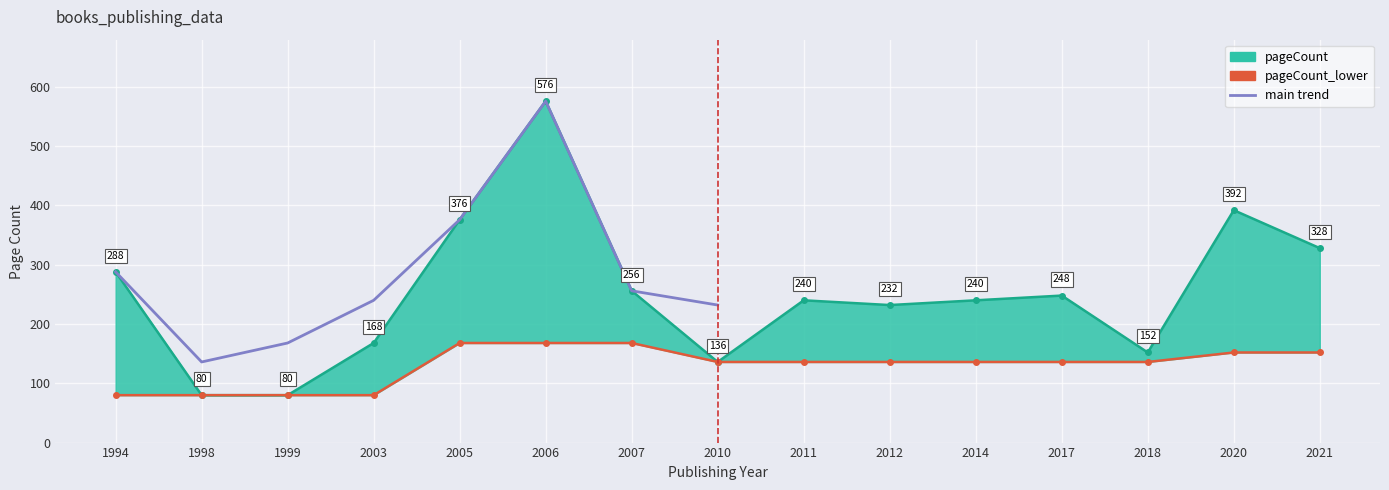

At which category does pageCount reach its first local peak?

2006